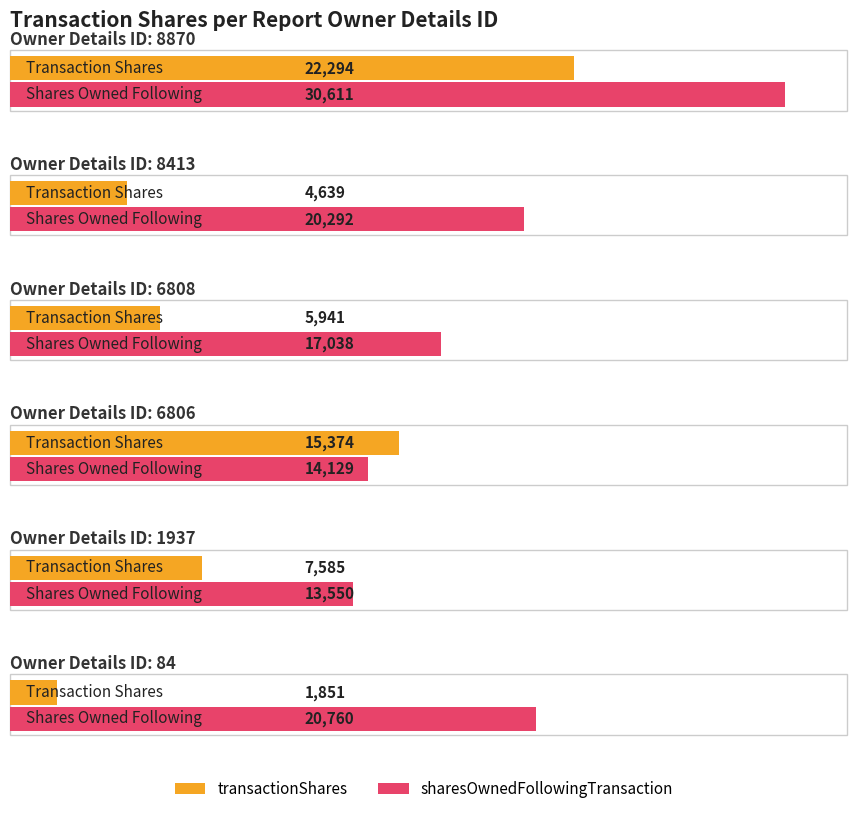

Which category has the highest value across all series?

8870